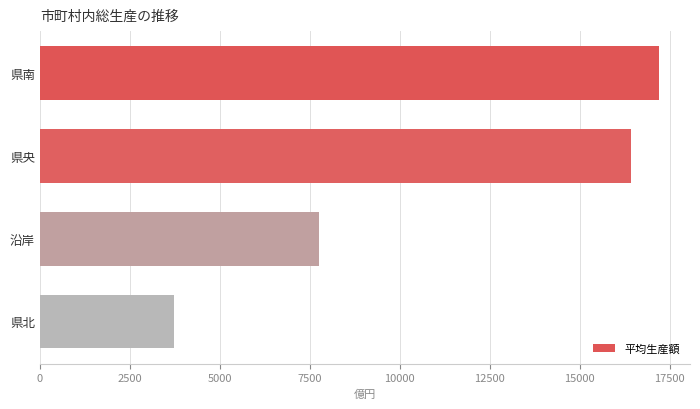

What is the maximum value shown in the chart?

17209.0